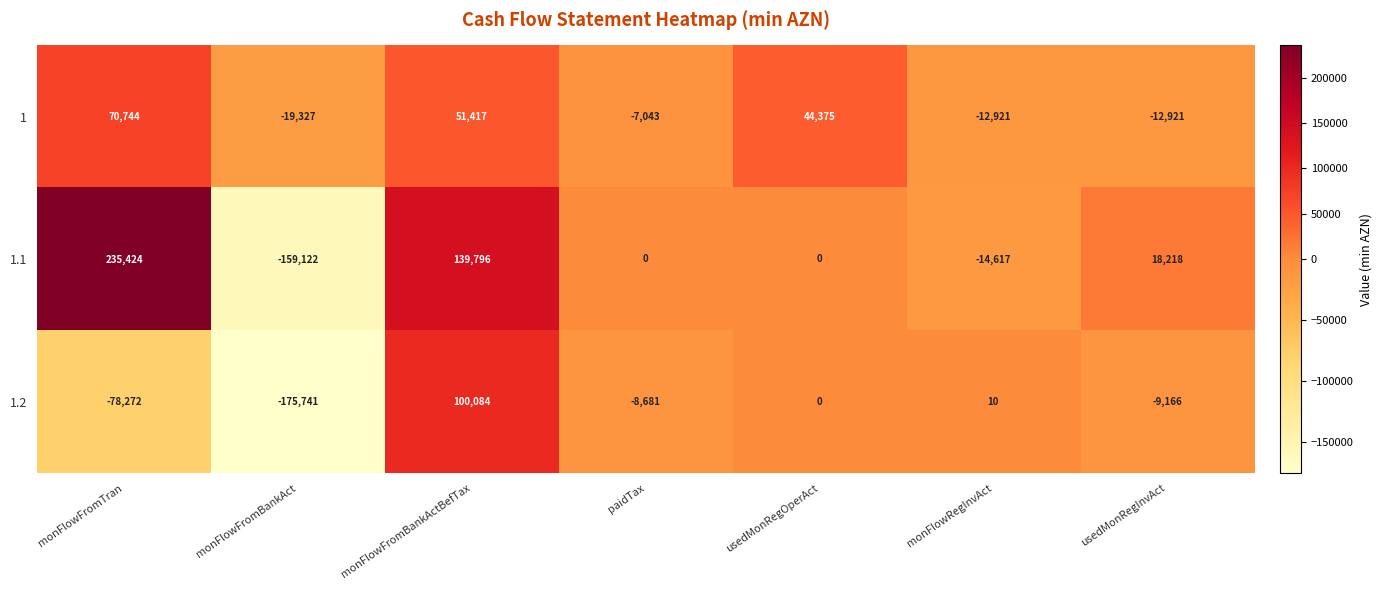

At how many categories does at least one series exceed 2282?

4